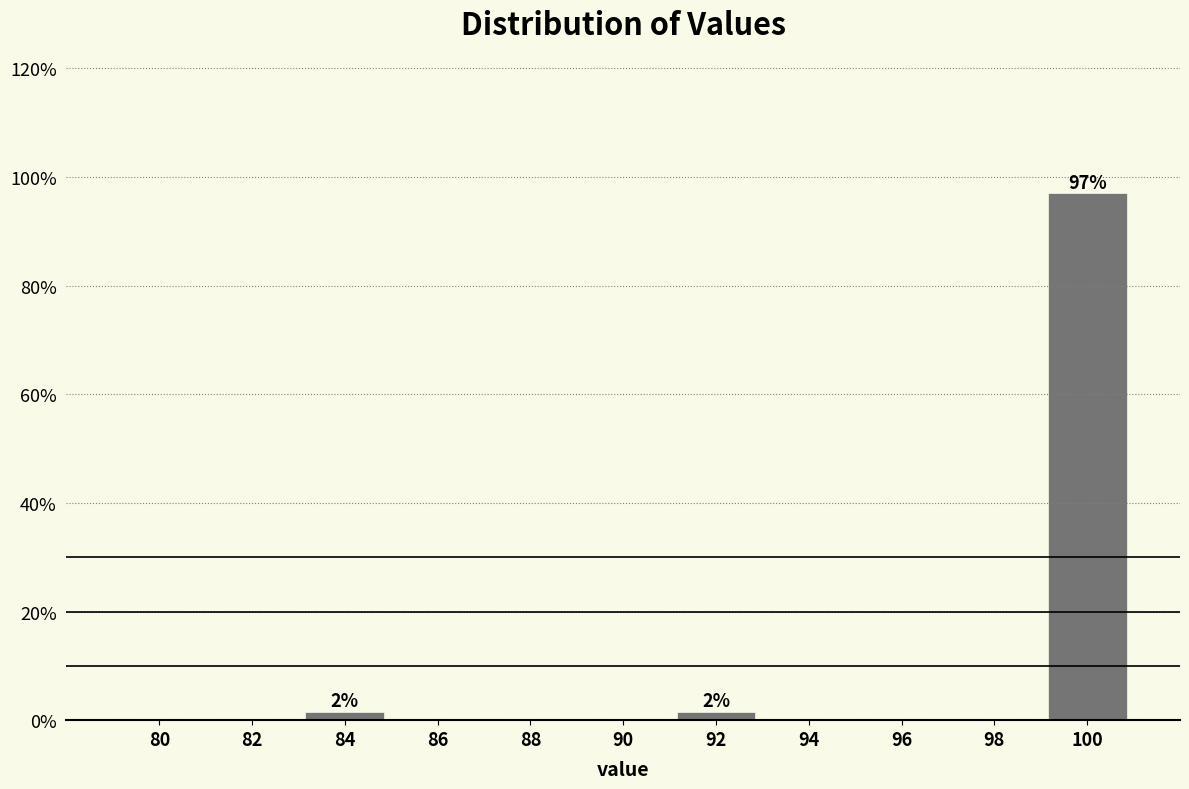

Reading left to right, list all the values displayed in this chart.

80=0.0	82=0.0	84=1.5	86=0.0	88=0.0	90=0.0	92=1.5	94=0.0	96=0.0	98=0.0	100=97.0